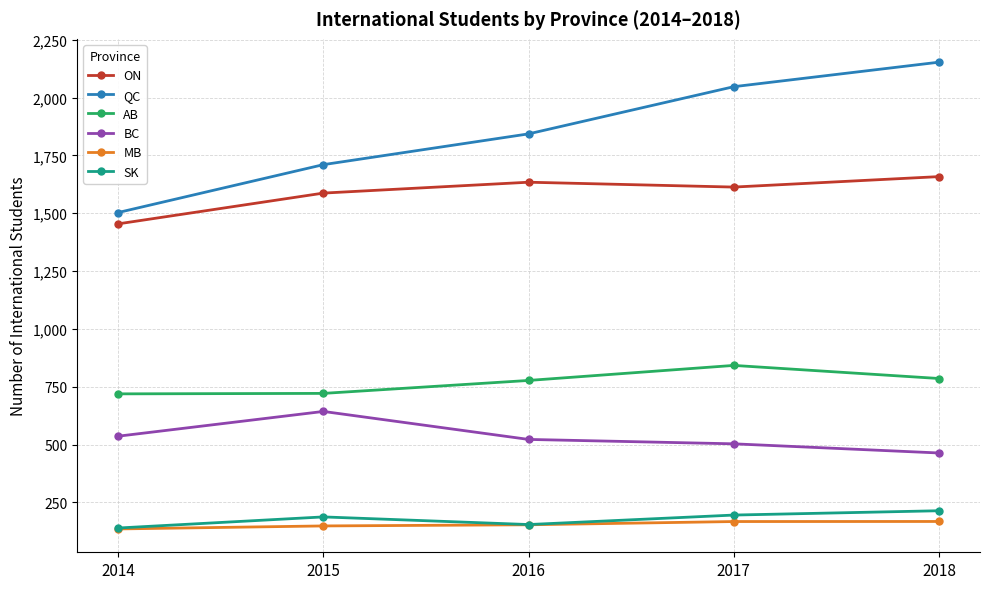

What is the difference between the highest and lowest values at 2017?

1880.0